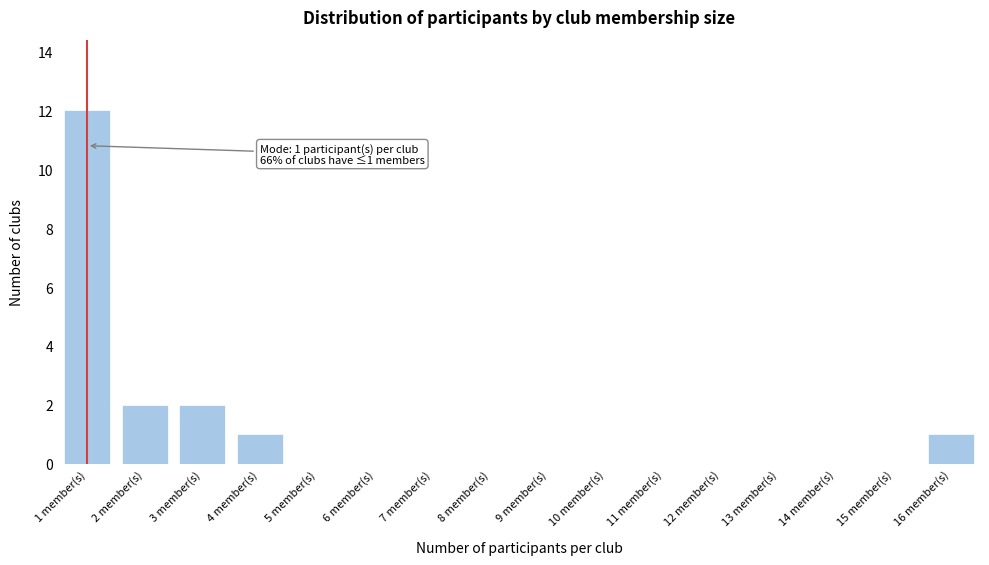

Over which range of the x-axis is the bar tallest?

0.5 to 1.5